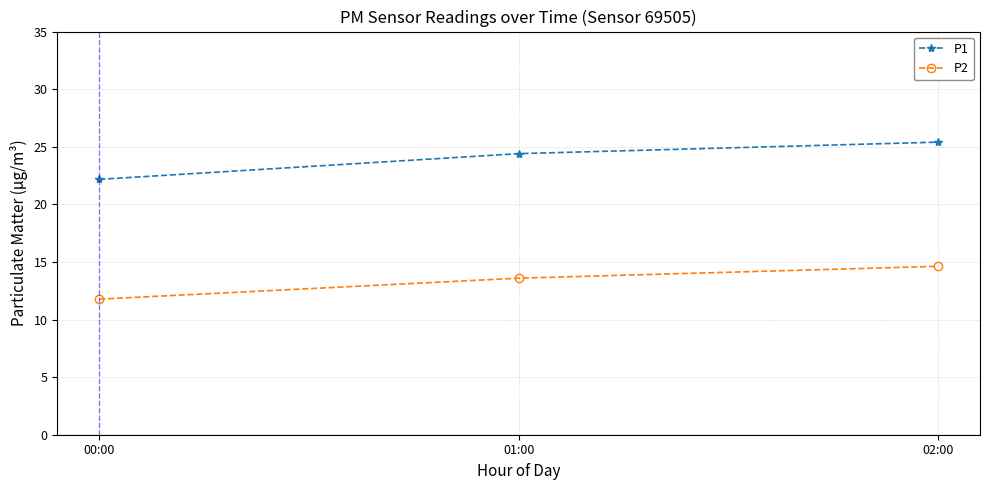

Which category has the lowest value in the P1 series?

00:00